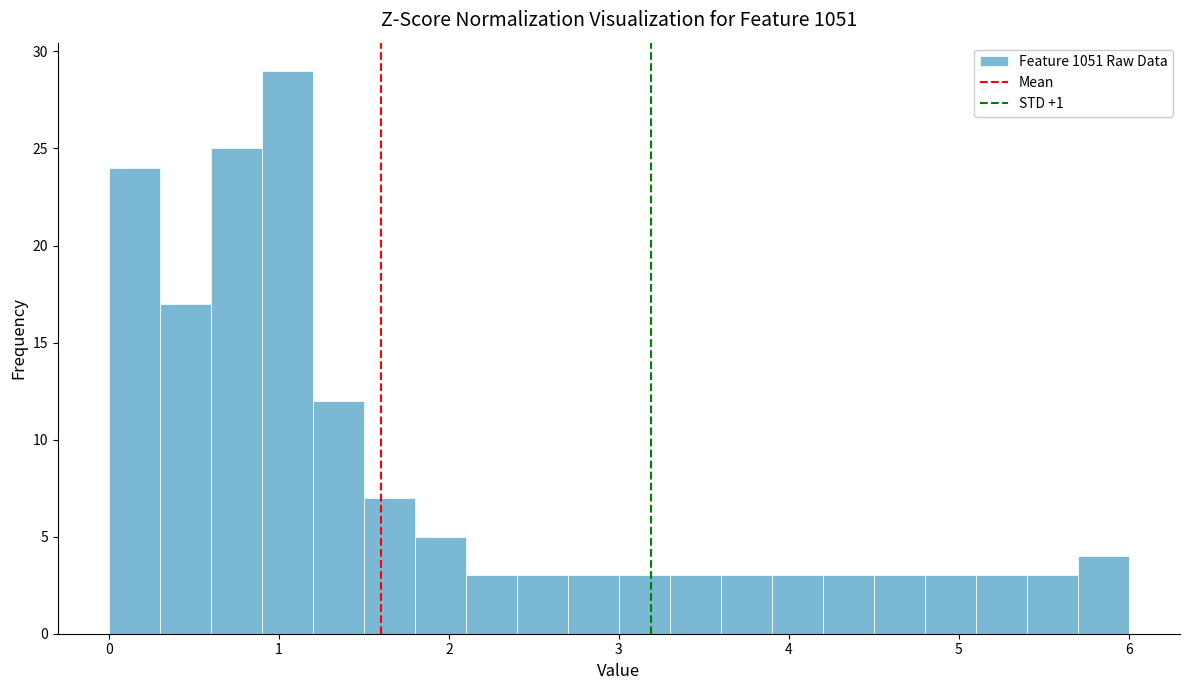

Read against the x-axis, roughly where is the centre of the tallest bar?

1.1